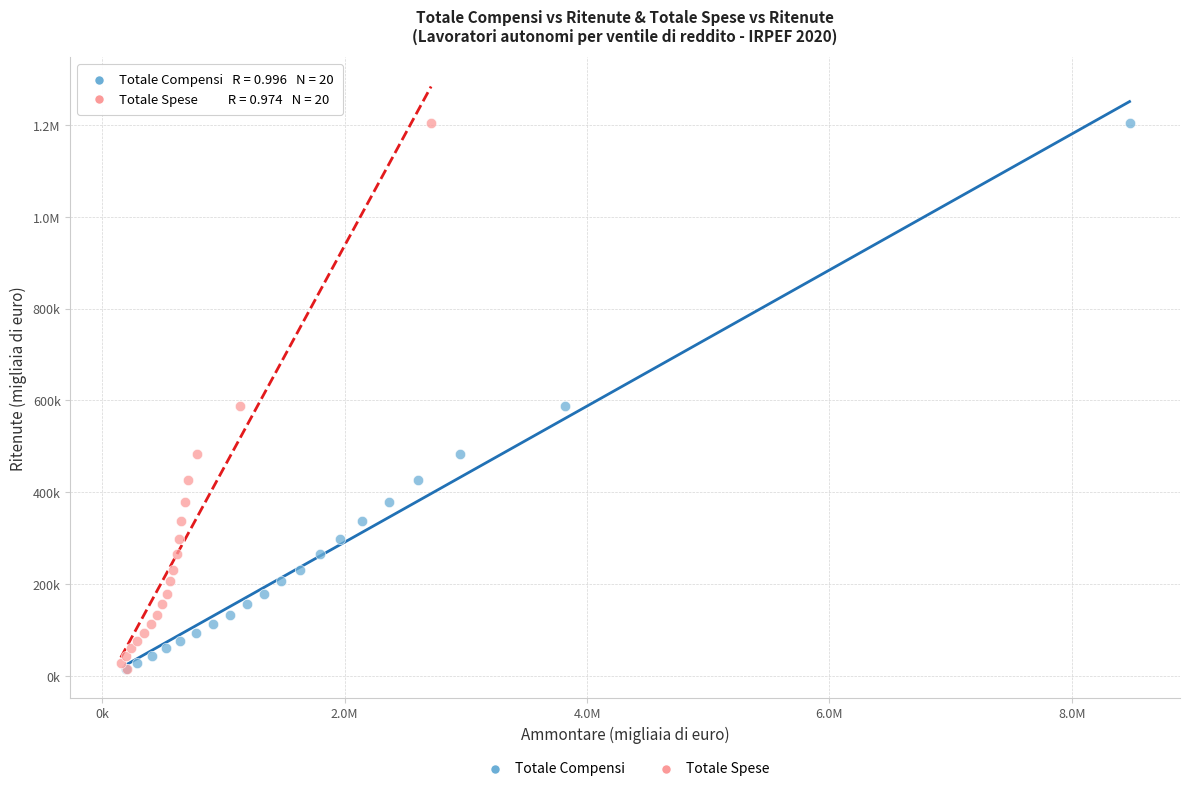

What are all the series names shown in the legend?

Totale Compensi, Totale Spese